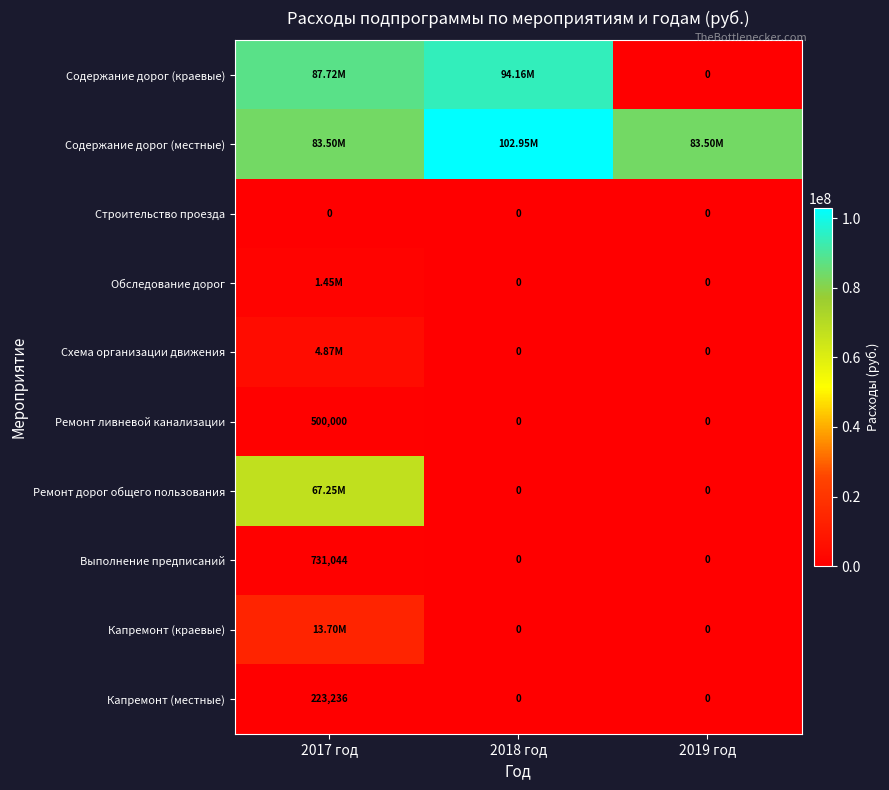

What is the difference between the maximum and minimum values in the Схема организации движения series?

4872000.0